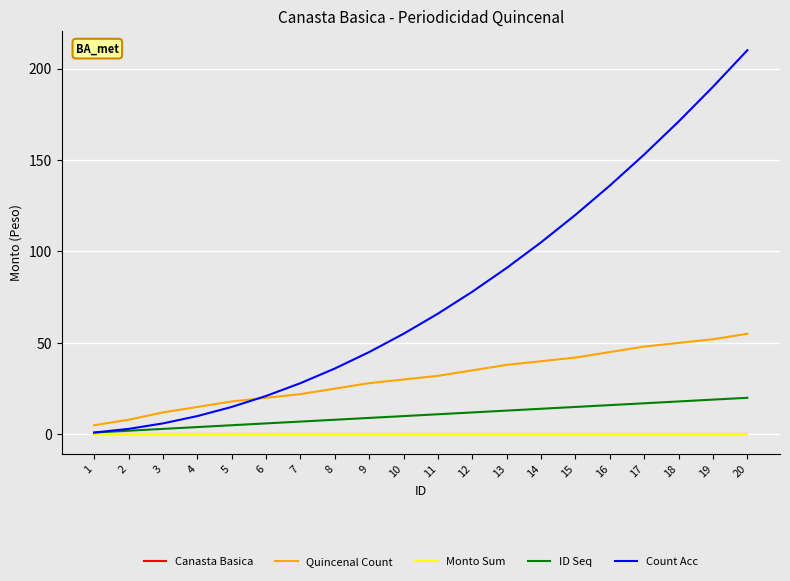

Reading left to right, extract all data points from this chart.

Canasta Basica: 1=0	2=0	3=0	4=0	5=0	6=0	7=0	8=0	9=0	10=0	11=0	12=0	13=0	14=0	15=0	16=0	17=0	18=0	19=0	20=0
Quincenal Count: 1=5	2=8	3=12	4=15	5=18	6=20	7=22	8=25	9=28	10=30	11=32	12=35	13=38	14=40	15=42	16=45	17=48	18=50	19=52	20=55
Monto Sum: 1=0	2=0	3=0	4=0	5=0	6=0	7=0	8=0	9=0	10=0	11=0	12=0	13=0	14=0	15=0	16=0	17=0	18=0	19=0	20=0
ID Seq: 1=1	2=2	3=3	4=4	5=5	6=6	7=7	8=8	9=9	10=10	11=11	12=12	13=13	14=14	15=15	16=16	17=17	18=18	19=19	20=20
Count Acc: 1=1	2=3	3=6	4=10	5=15	6=21	7=28	8=36	9=45	10=55	11=66	12=78	13=91	14=105	15=120	16=136	17=153	18=171	19=190	20=210